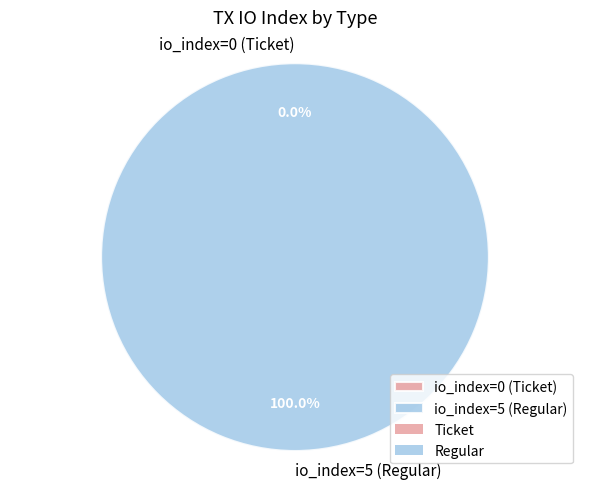

Is the sum of io_index=0 (Ticket) and io_index=5 (Regular) greater than half?

Yes